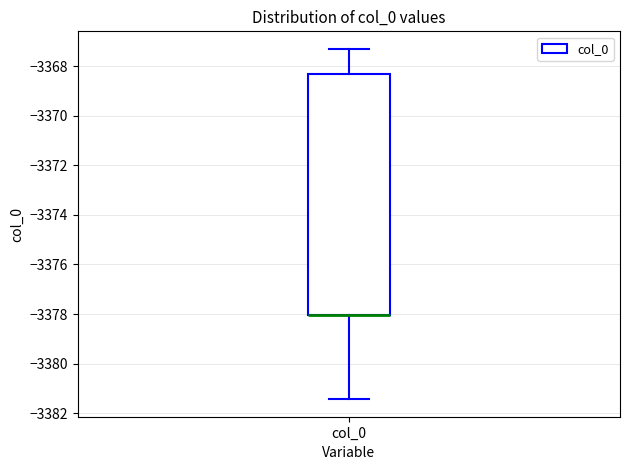

Where does the lower whisker of the box for col_0 end on the y-axis? The values are not printed on the chart, so give them approximately, as read against the axis.

-3381.4